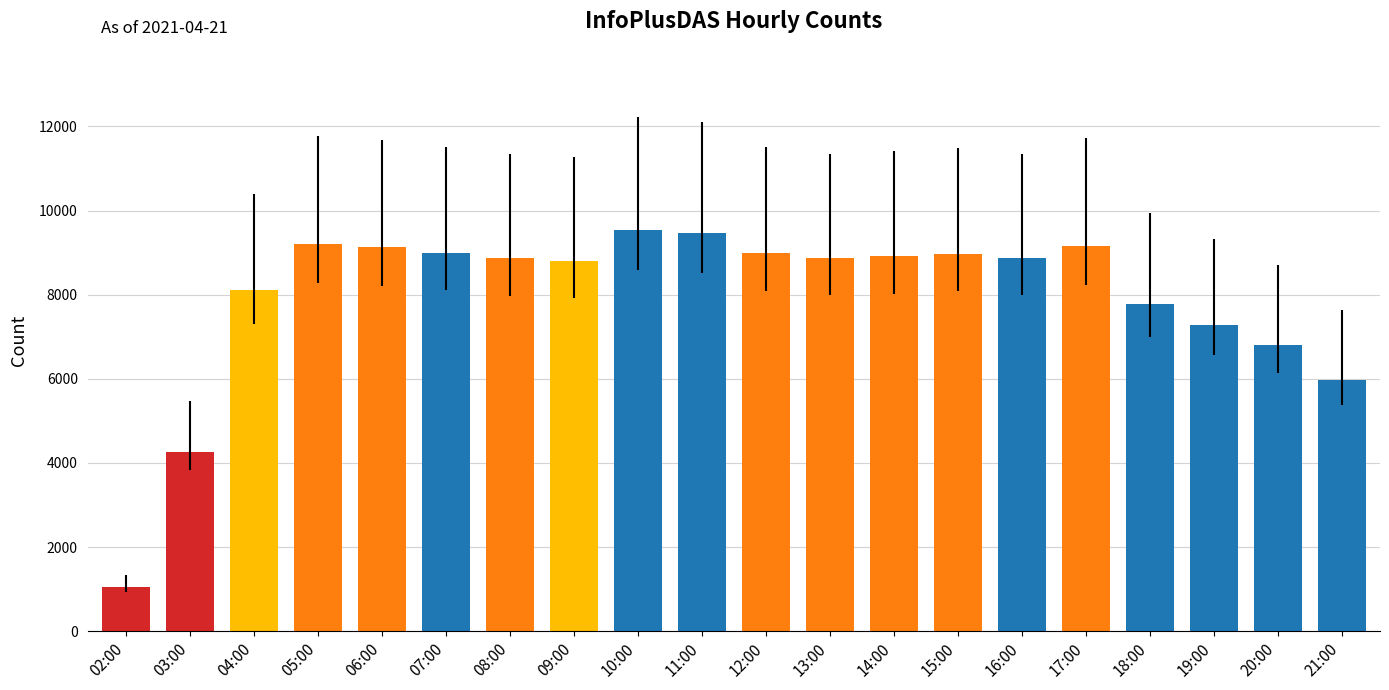

Which category has the lowest value across all series?

02:00